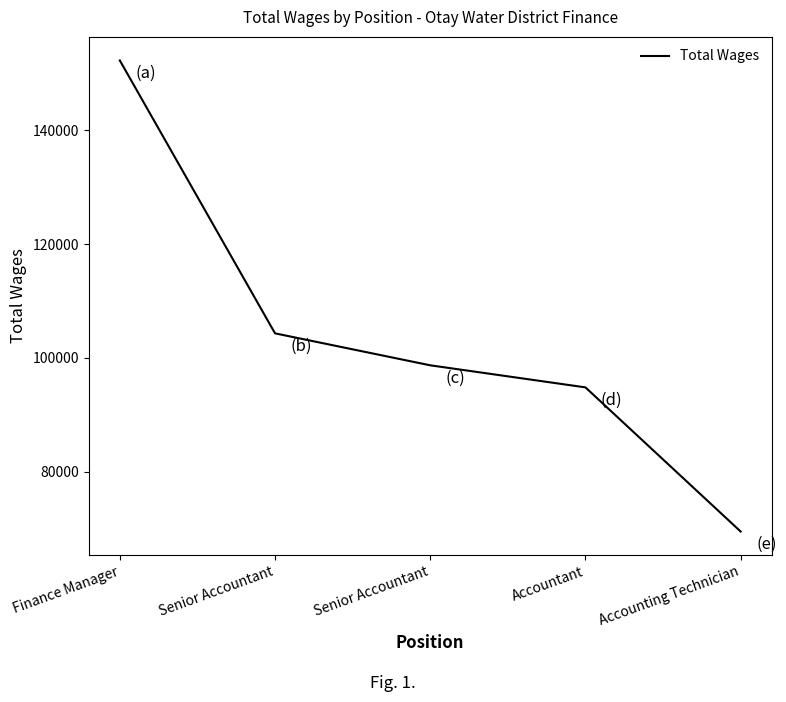

What is the label of the 4th point from the right?

Senior Accountant